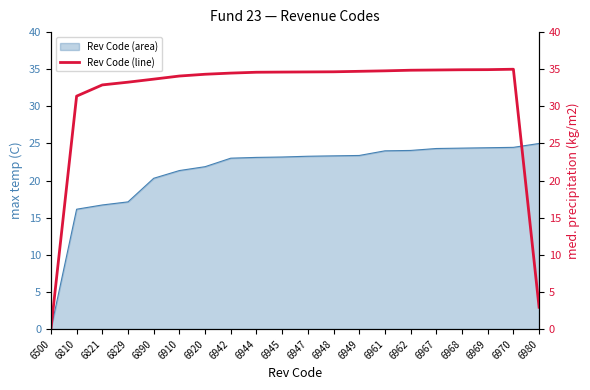

Where is the first local maximum?

6970